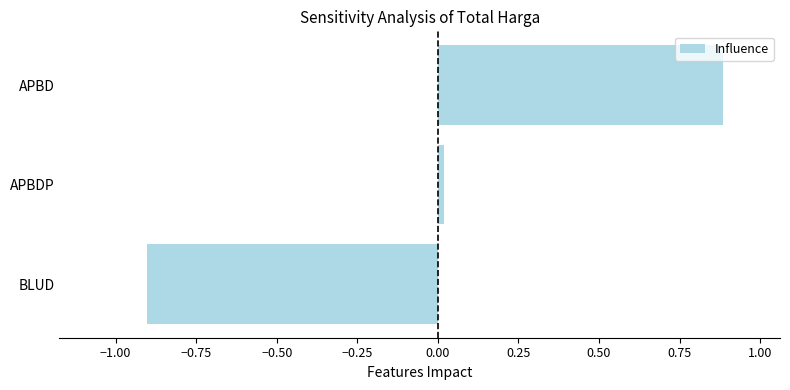

What is the approximate value at BLUD?

-0.9